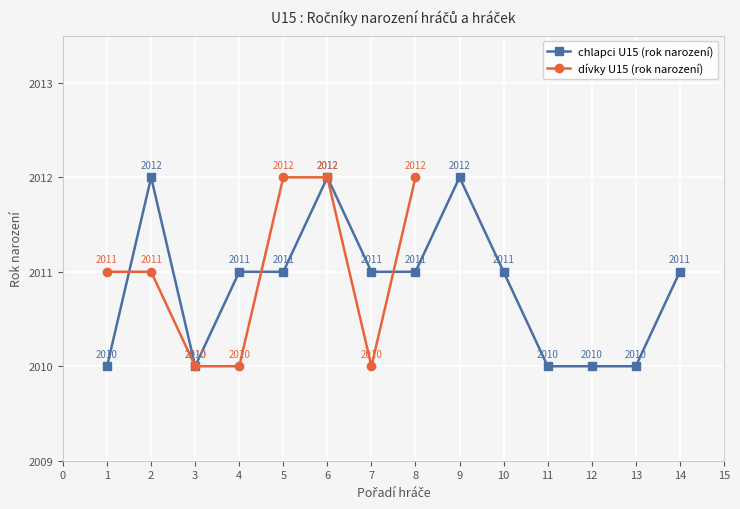

The chlapci U15 (rok narození) series shows 2011 at 8. True or false?

True